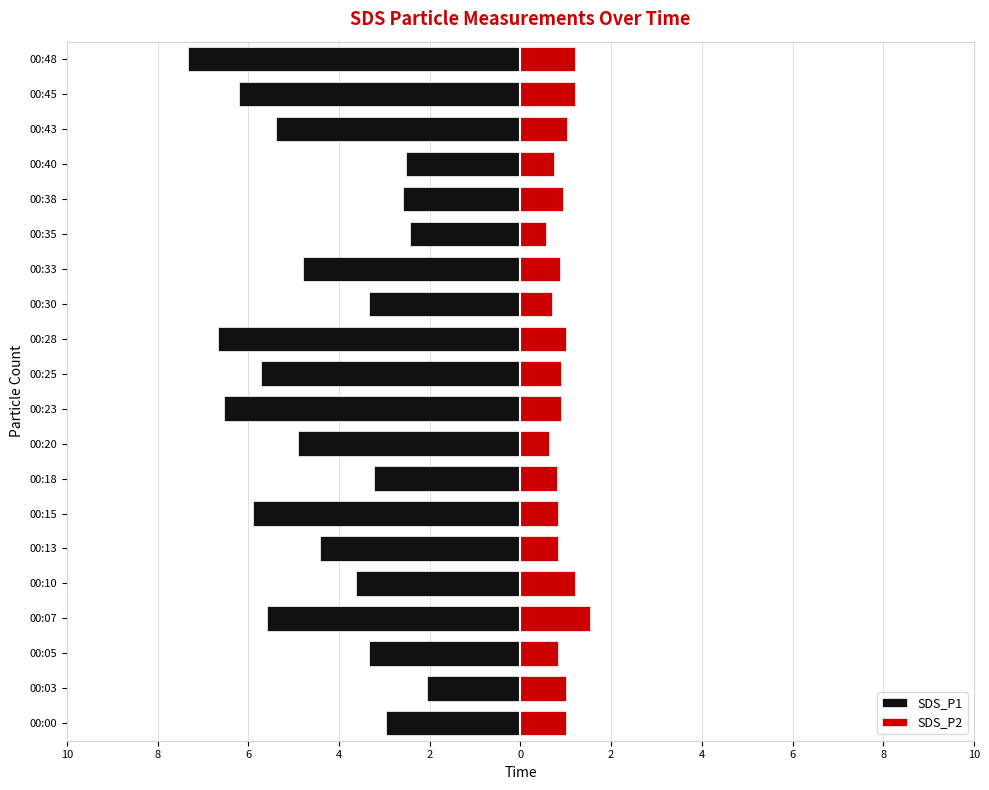

The value of SDS_P1 at 00:28 is -9.0. True or false?

False